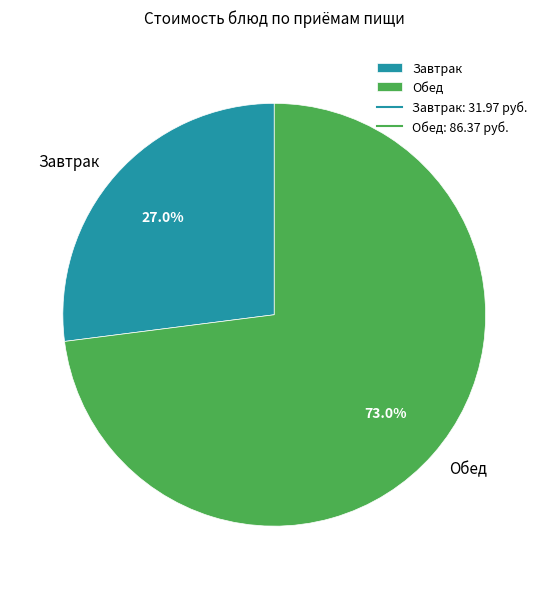

To the nearest percent, what is the difference between the largest and smallest slice percentages?

46%